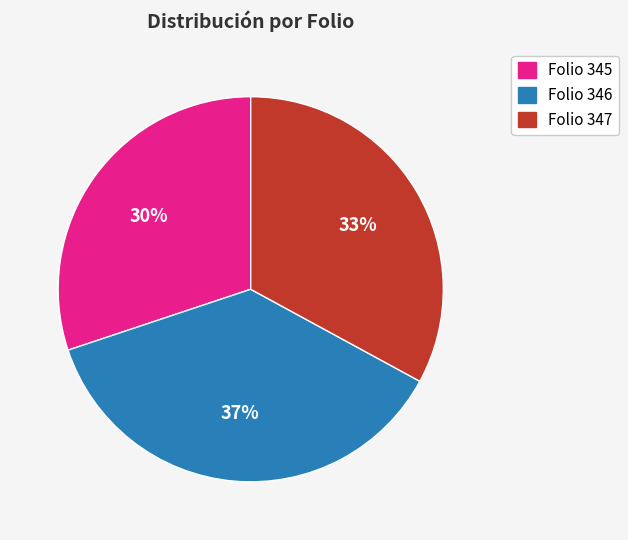

To the nearest percent, what is the average slice percentage?

33%